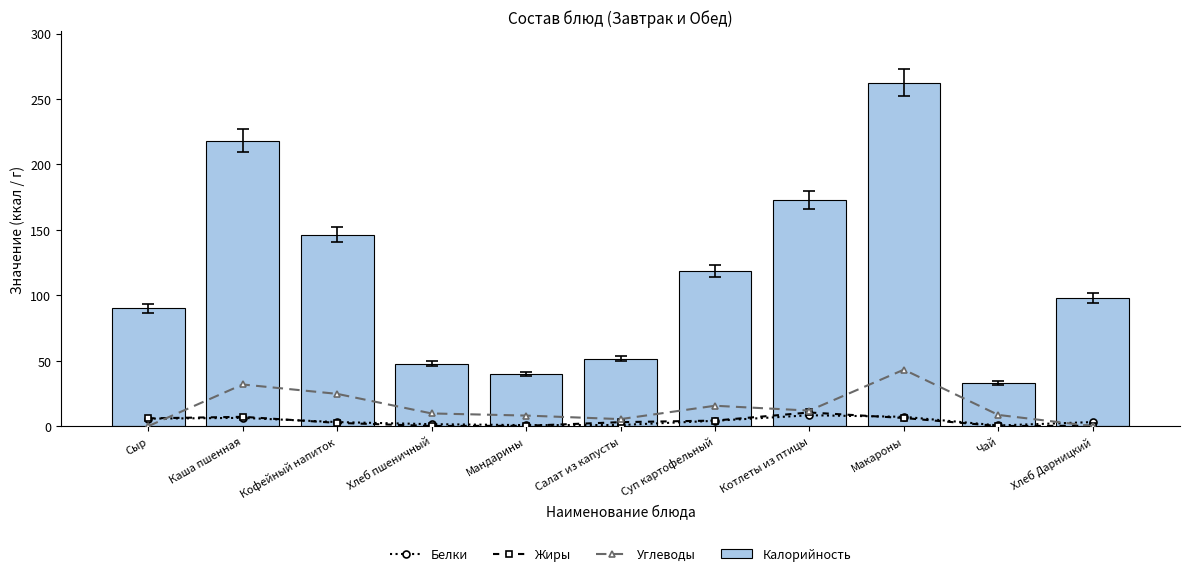

At which label does Жиры first exceed 3?

Сыр